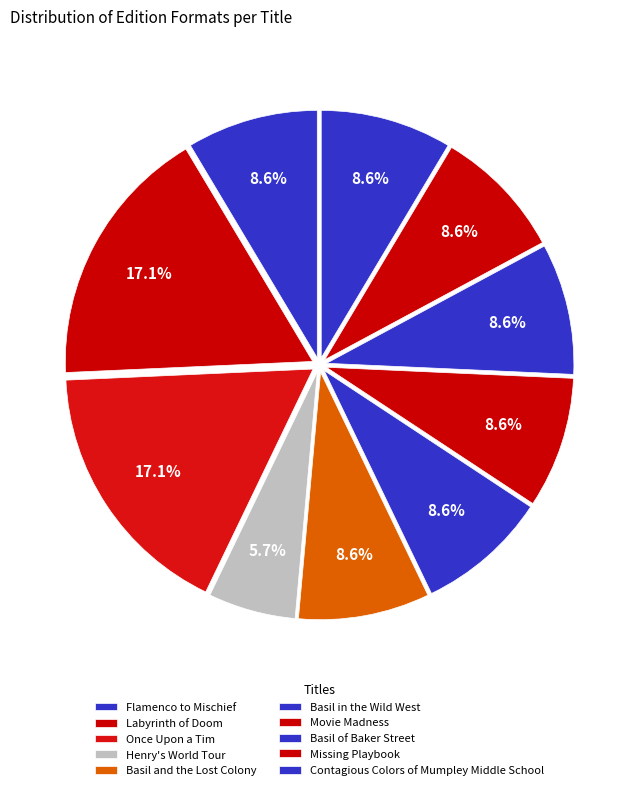

Is it true that Contagious Colors of Mumpley Middle School is 9% of the pie?

True